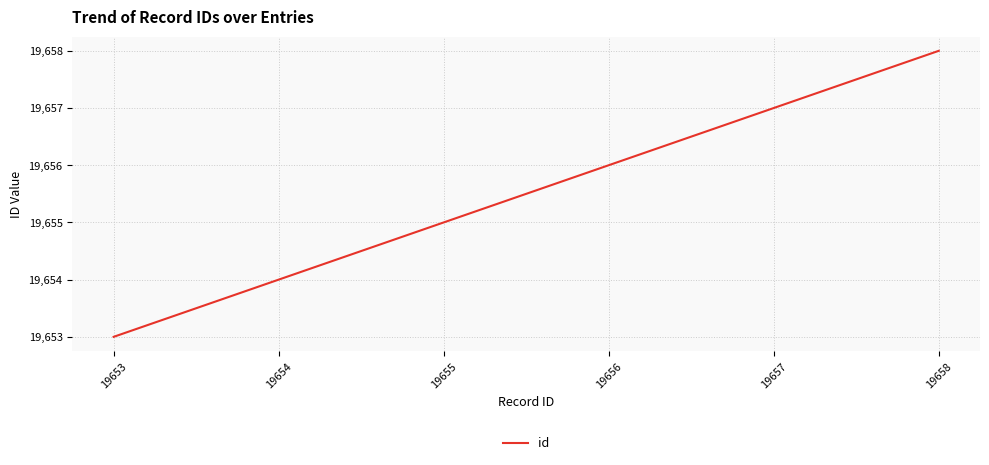

List the labels in order of value, smallest first.

19653, 19654, 19655, 19656, 19657, 19658